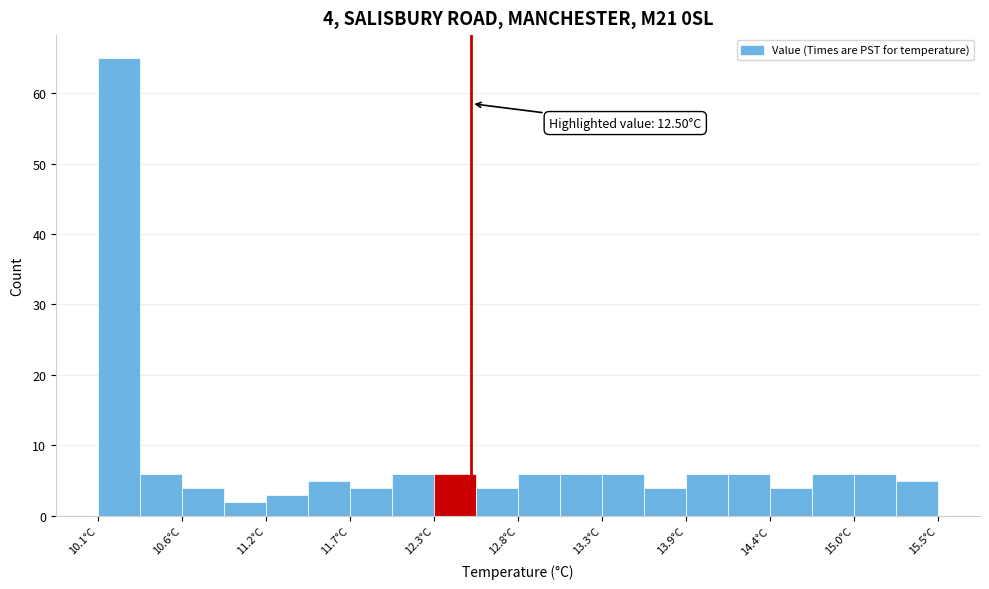

Read against the x-axis, roughly where is the centre of the tallest bar?

10.2